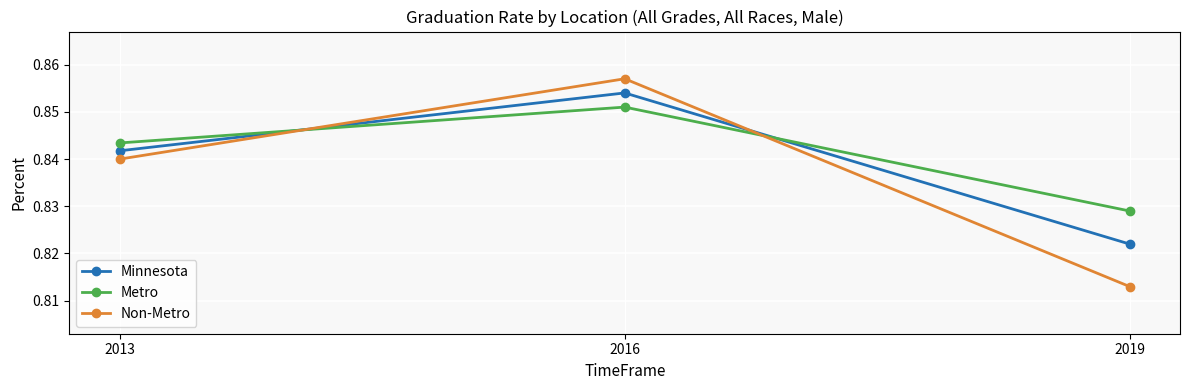

Between 2013 and 2016, which series saw the biggest shift?

Non-Metro